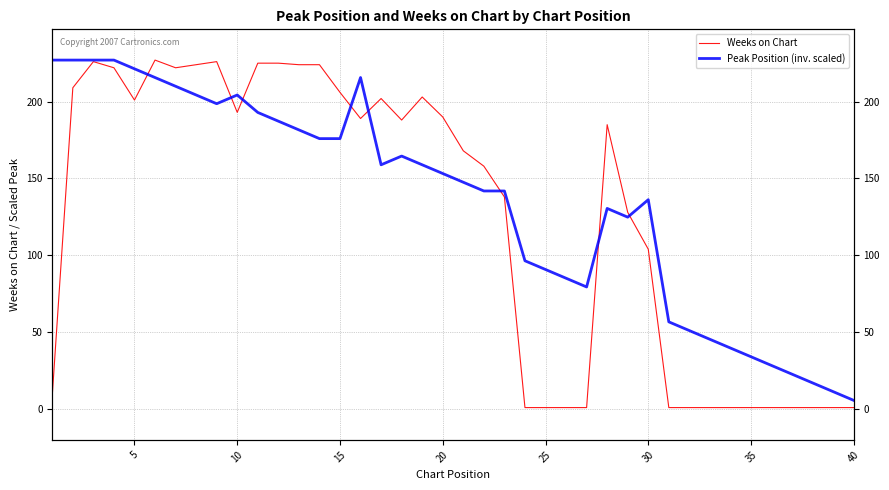

List the series in order of their overall mean, lowest first.

Weeks on Chart, Peak Position (inv. scaled)